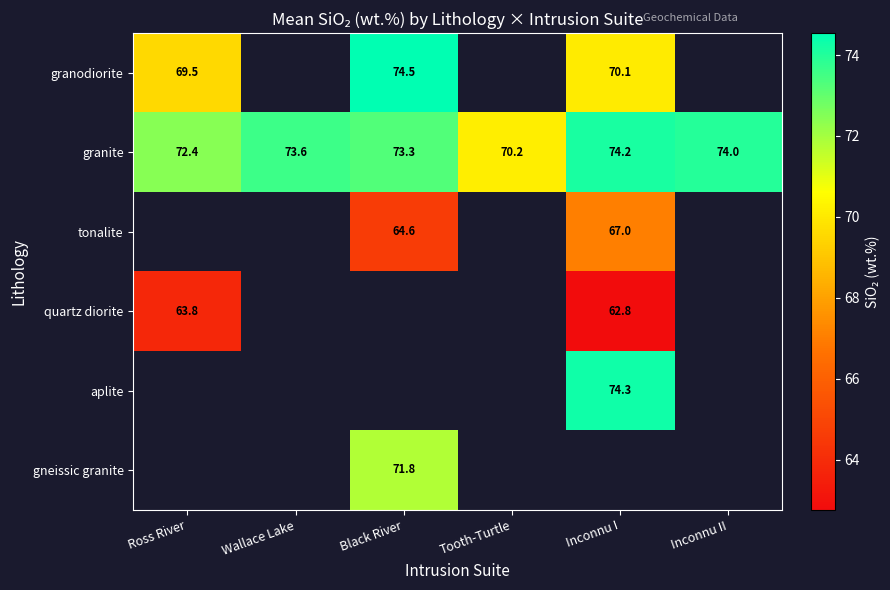

What is the difference between the second highest and minimum values in the granite series?

3.8